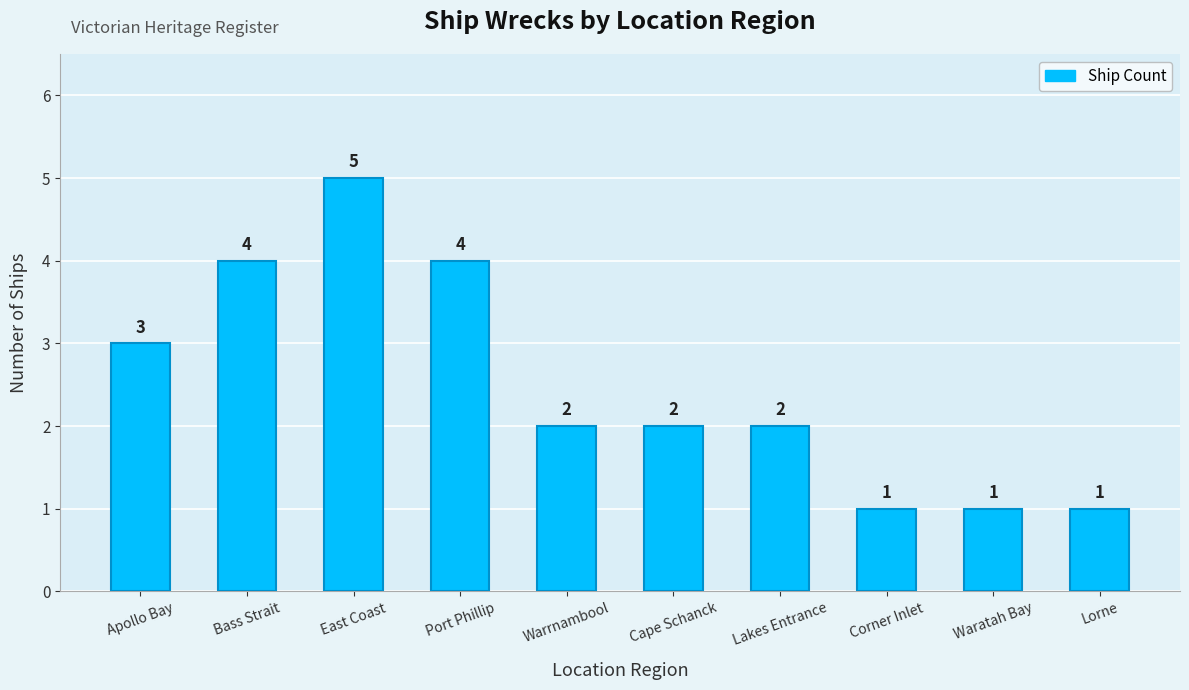

How many values are between 1 and 4?

9